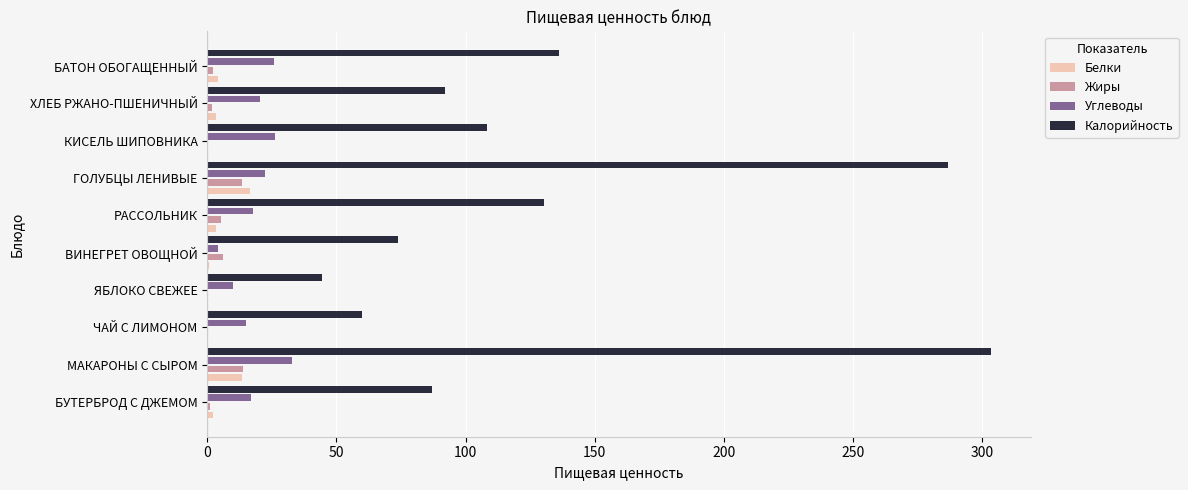

The value of Калорийность at ЧАЙ С ЛИМОНОМ is 60.0. True or false?

True